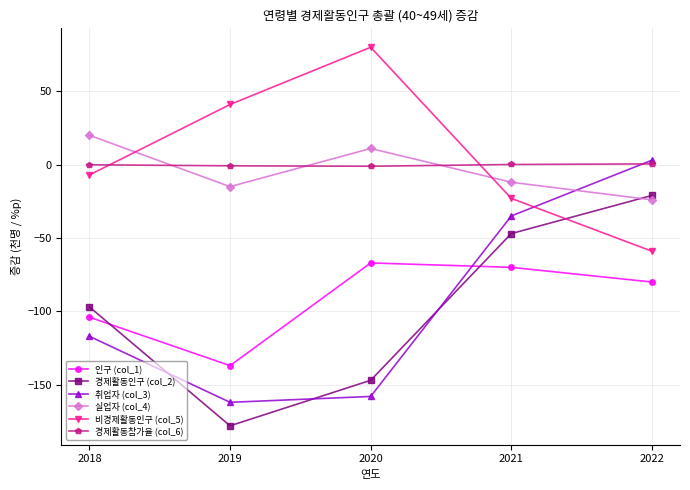

True or false: 인구 (col_1) and 경제활동참가율 (col_6) intersect in this chart.

False